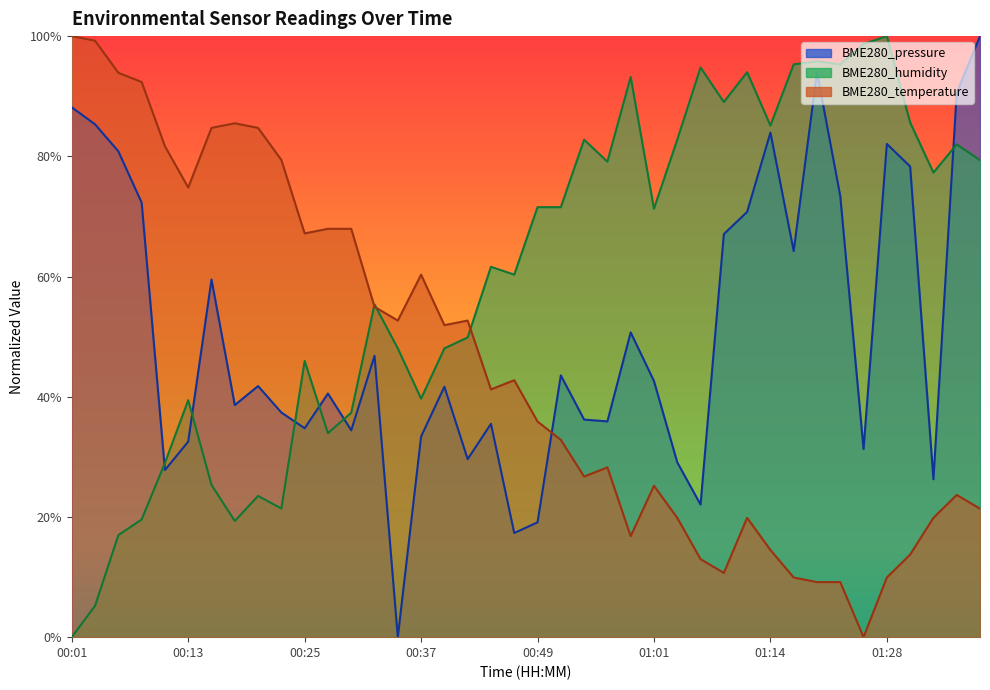

At which label is BME280_pressure closest to 0?

00:35